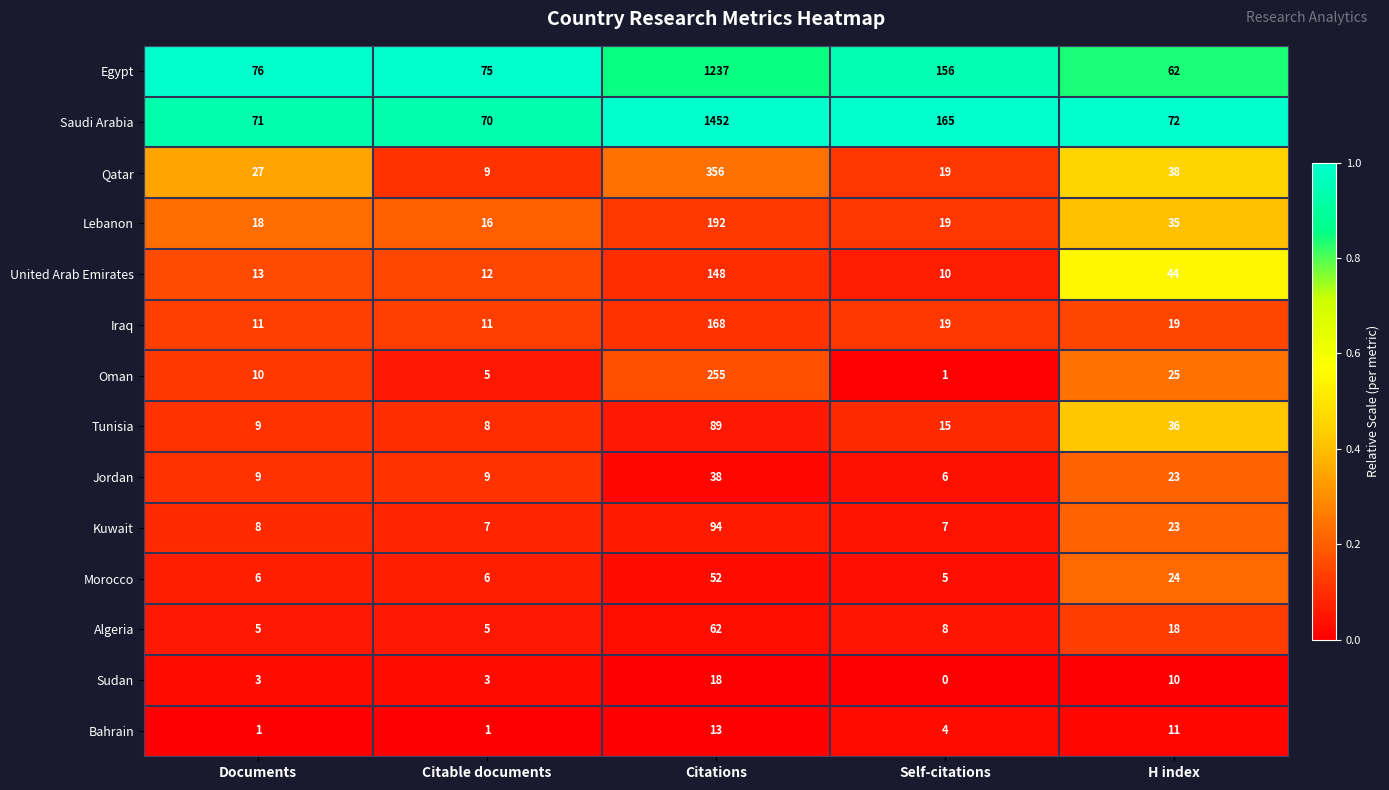

What is the difference between the highest and lowest values at Citable documents?

74